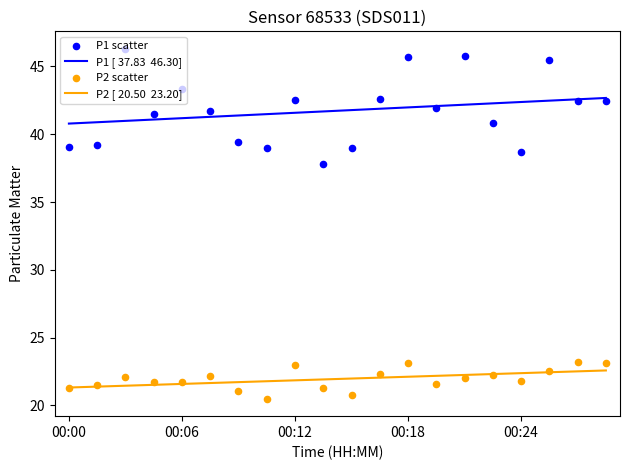

What are all the series names shown in the legend?

P1, P2